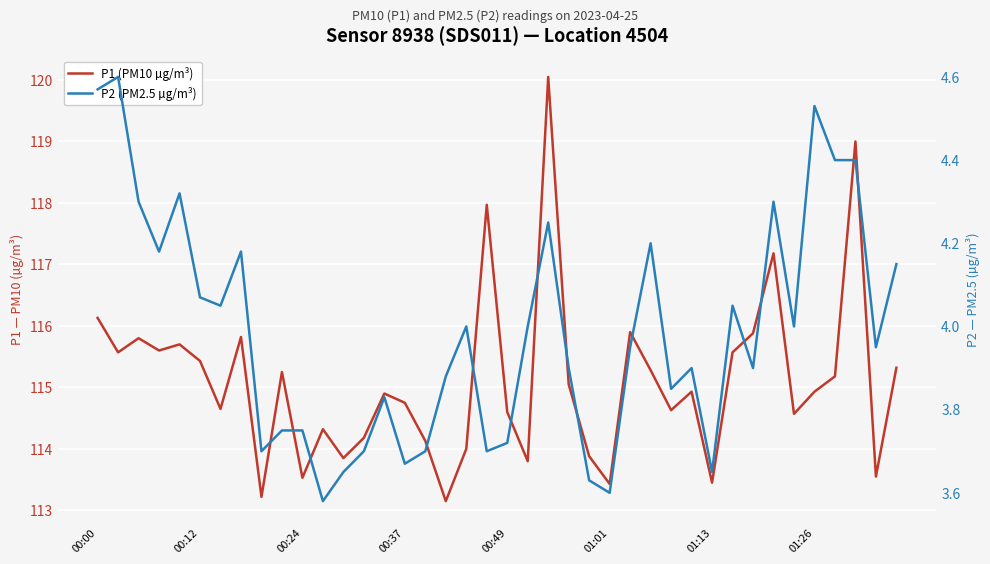

How many lines are shown in the chart?

2